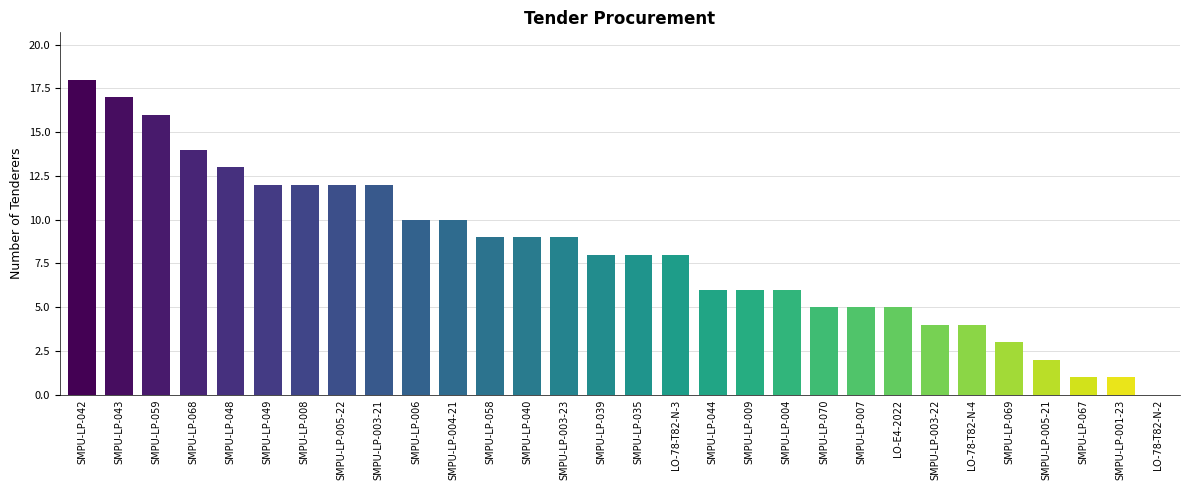

What is the difference between the values at SMPU-LP-039 and SMPU-LP-044?

2